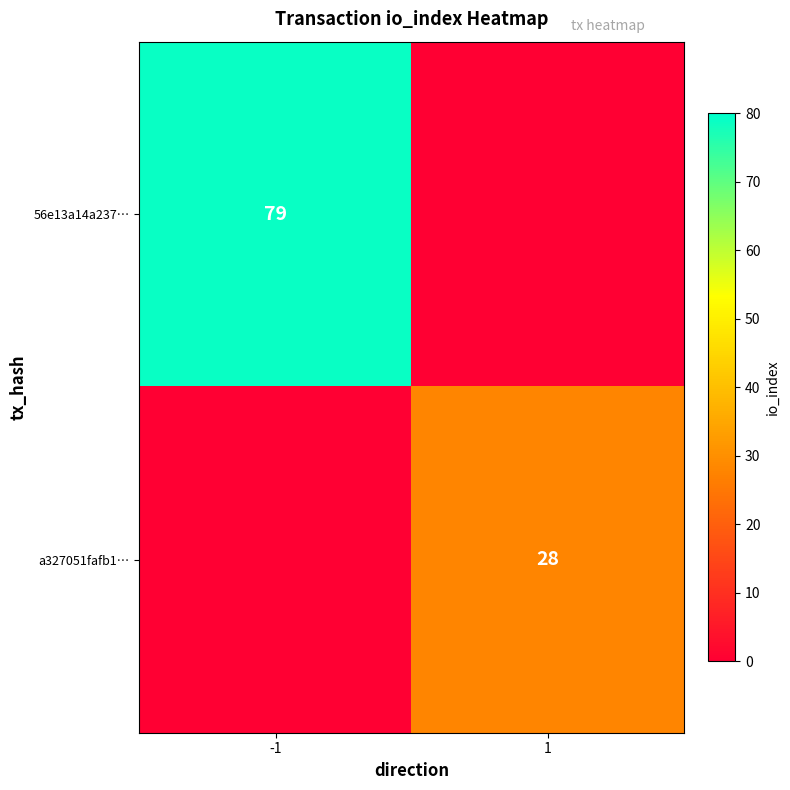

At how many categories does at least one series exceed 25?

2